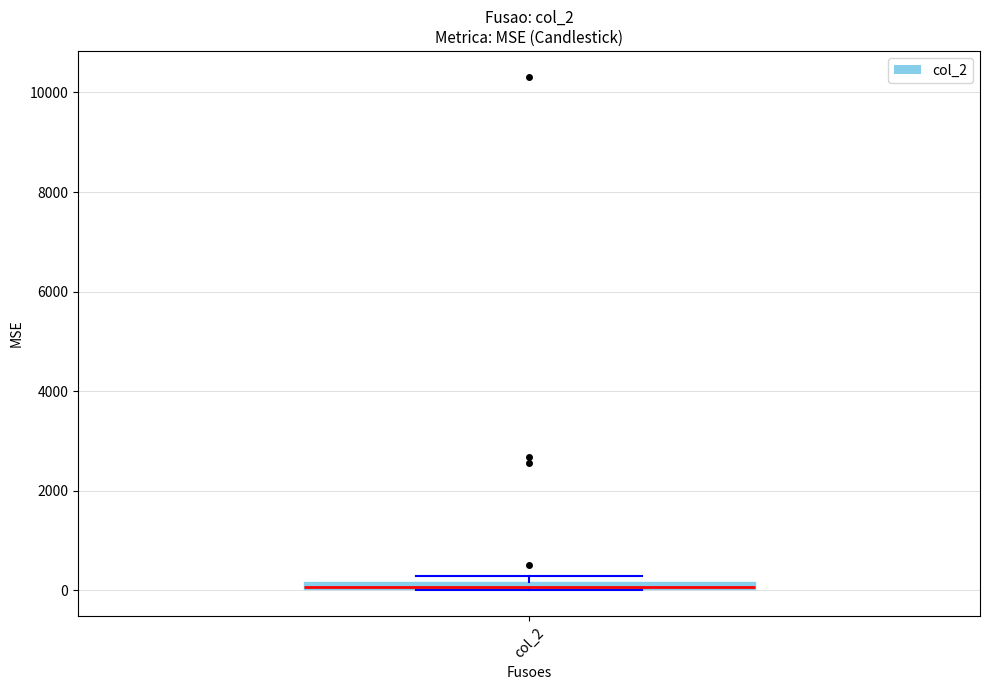

Where is the lower edge of the box for col_2 on the y-axis? The values are not printed on the chart, so give them approximately, as read against the axis.

0